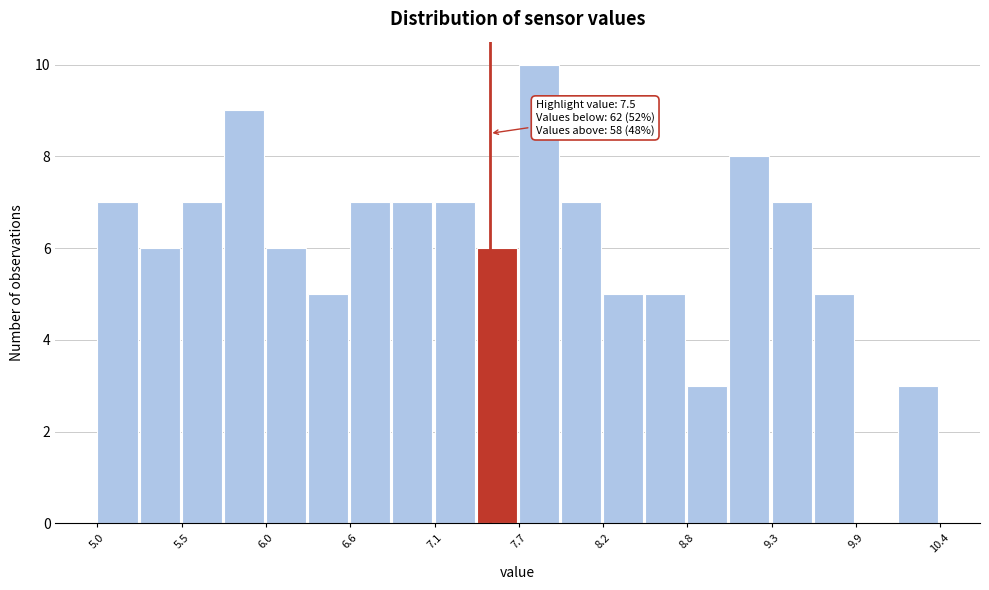

Read against the x-axis, roughly where is the centre of the tallest bar?

7.8